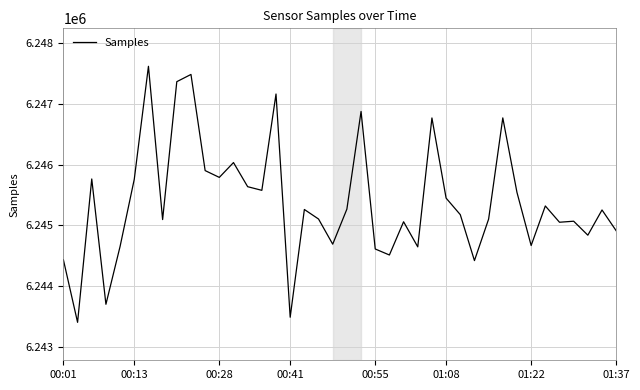

What is the maximum value shown in the chart?

6247617